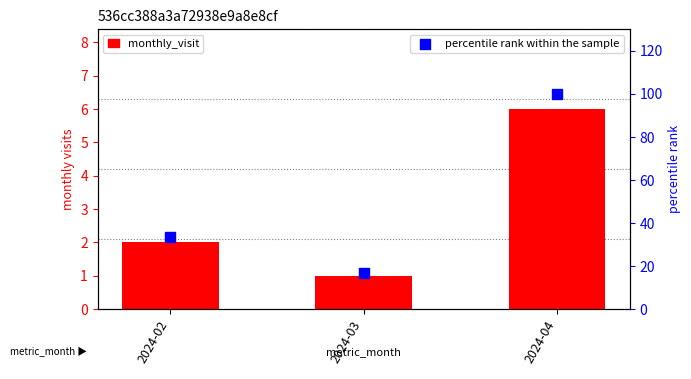

Which series contains the highest Y value?

percentile rank within the sample